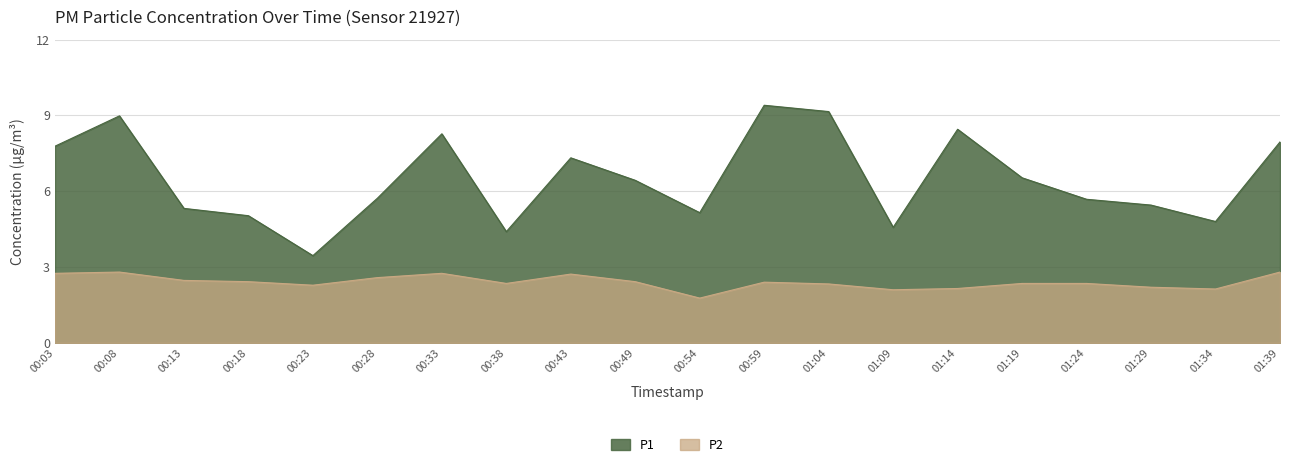

True or false: P2 has more than 1 points higher than both neighbors.

True